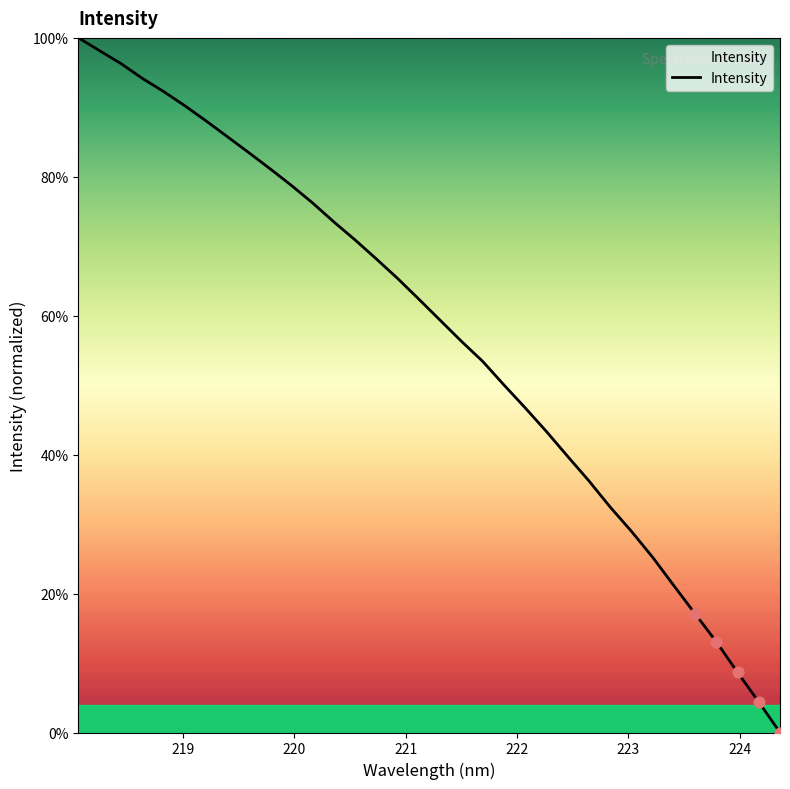

What is the greatest value displayed?

100.0